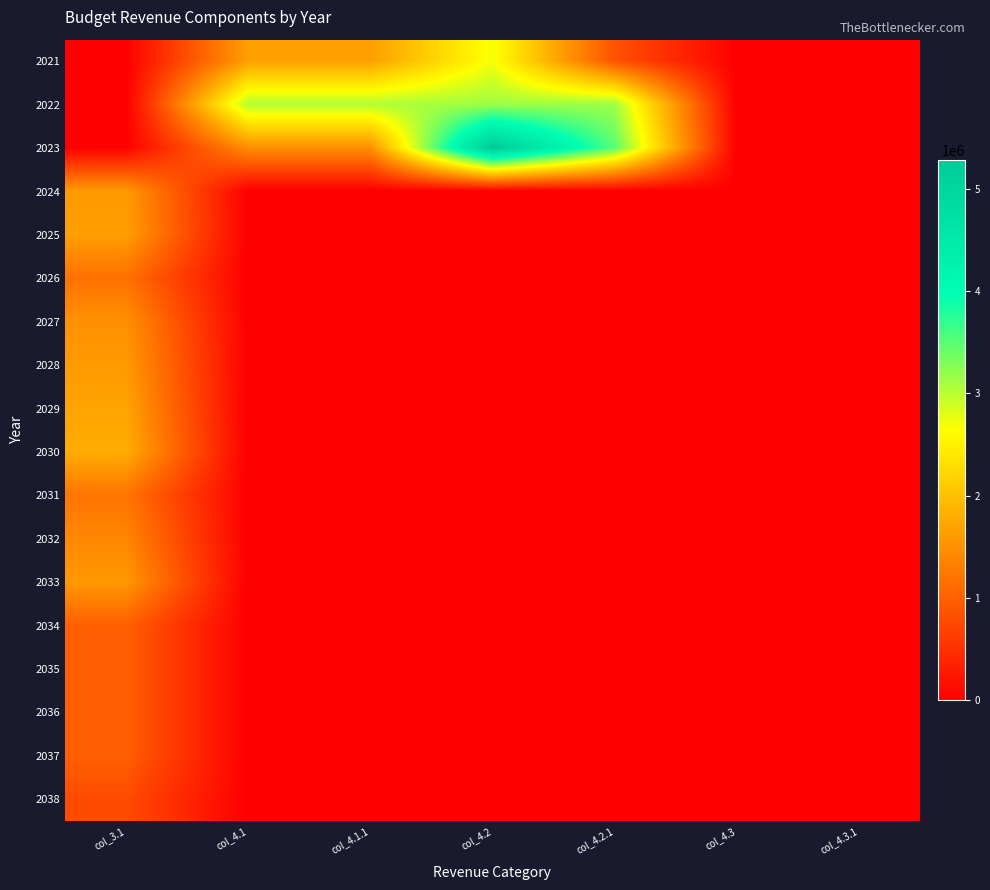

What is the maximum value shown in the chart?

5279100.0